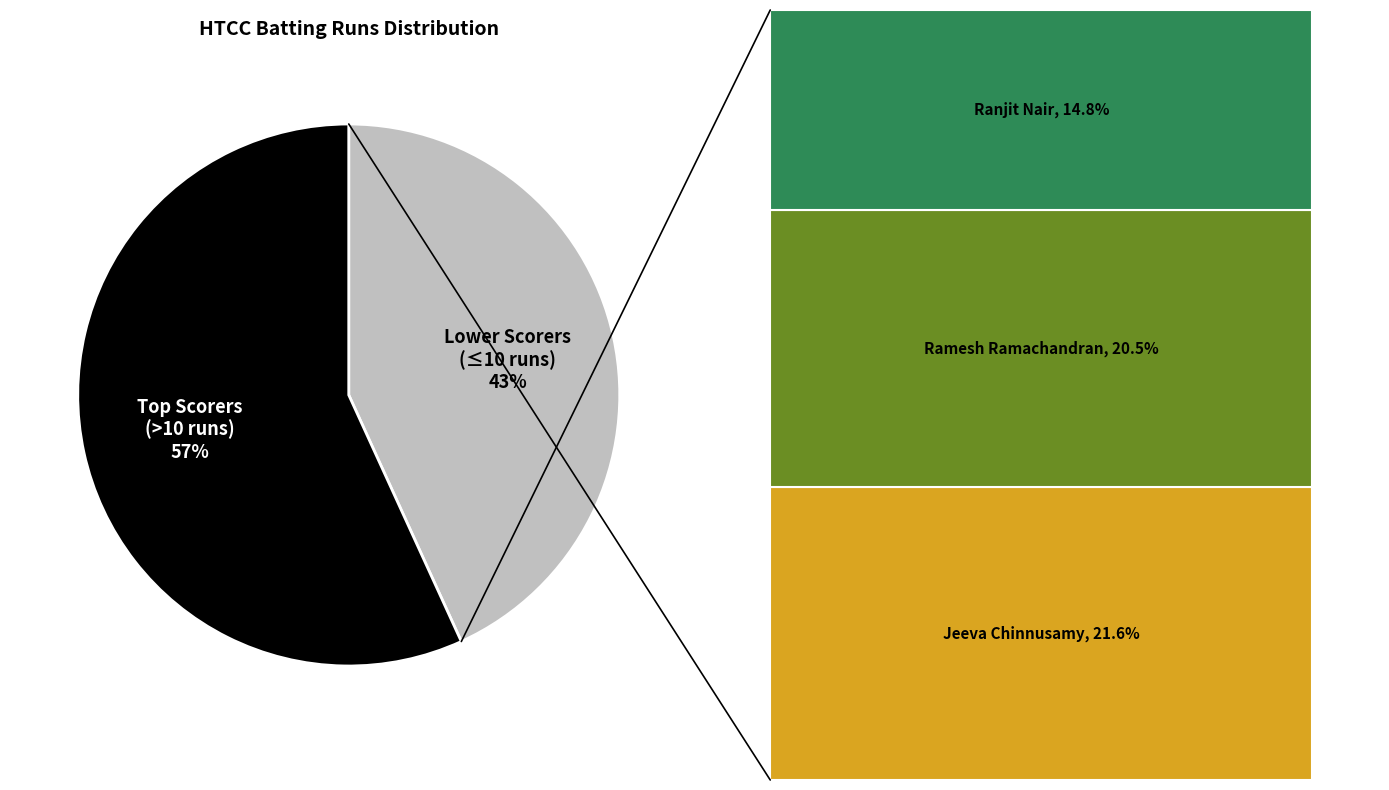

True or false: Ramesh Ramachandran accounts for 20% of the total.

True